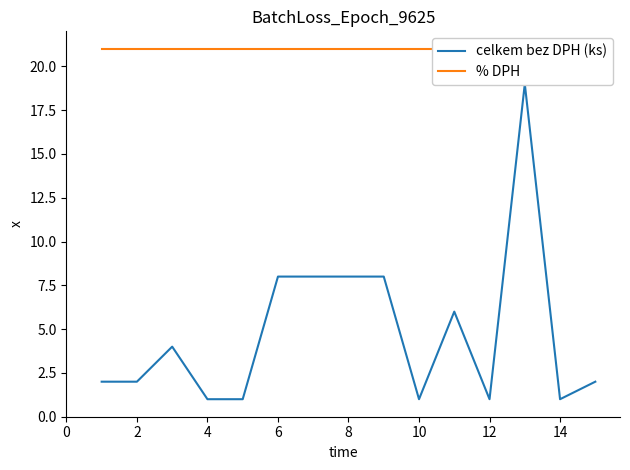

What is the value of the celkem bez DPH (ks) point at the 1st from the left?

2